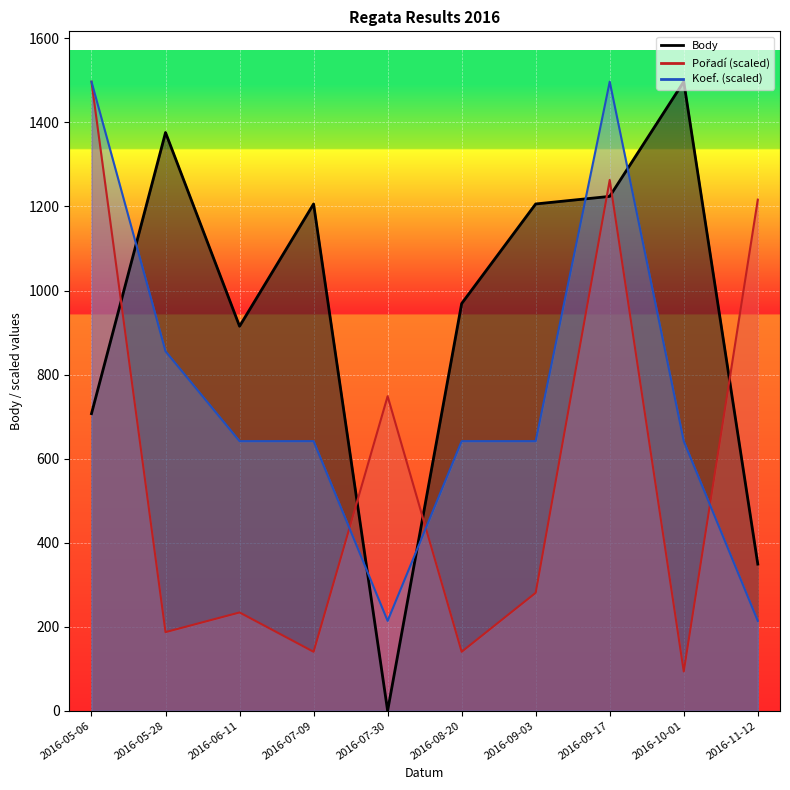

What is the label of the 2nd point from the left?

2016-05-28